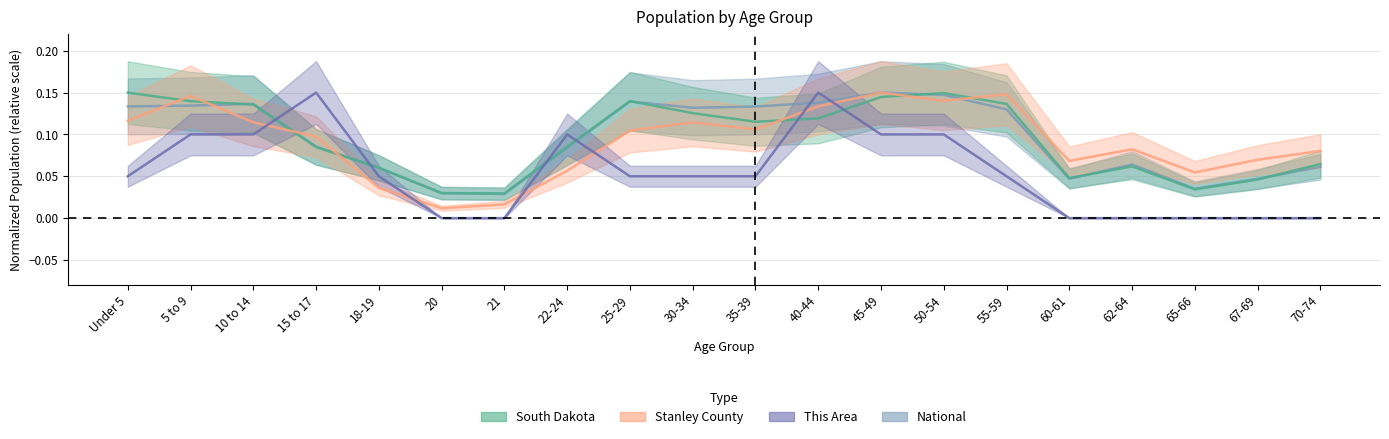

What is the difference between the maximum and minimum values in the National series?

0.1